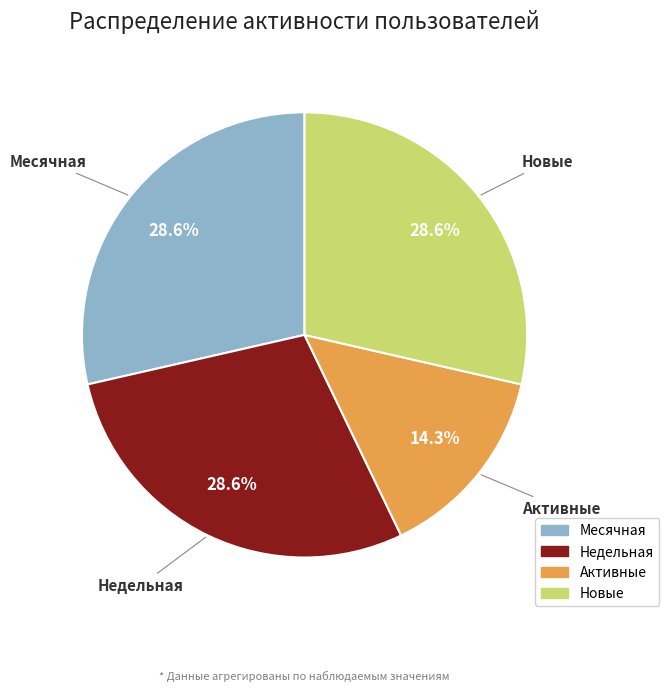

To the nearest percent, what portion does Активные represent?

14%